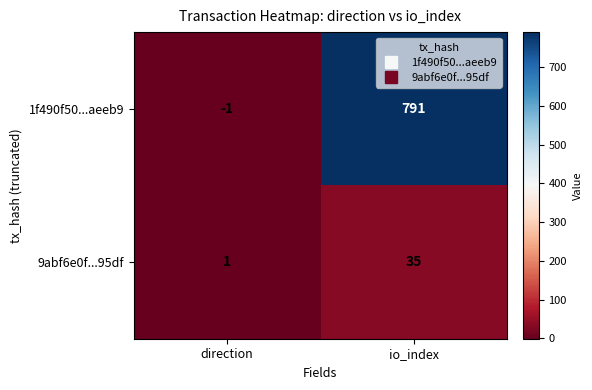

How many series are shown in this chart?

2